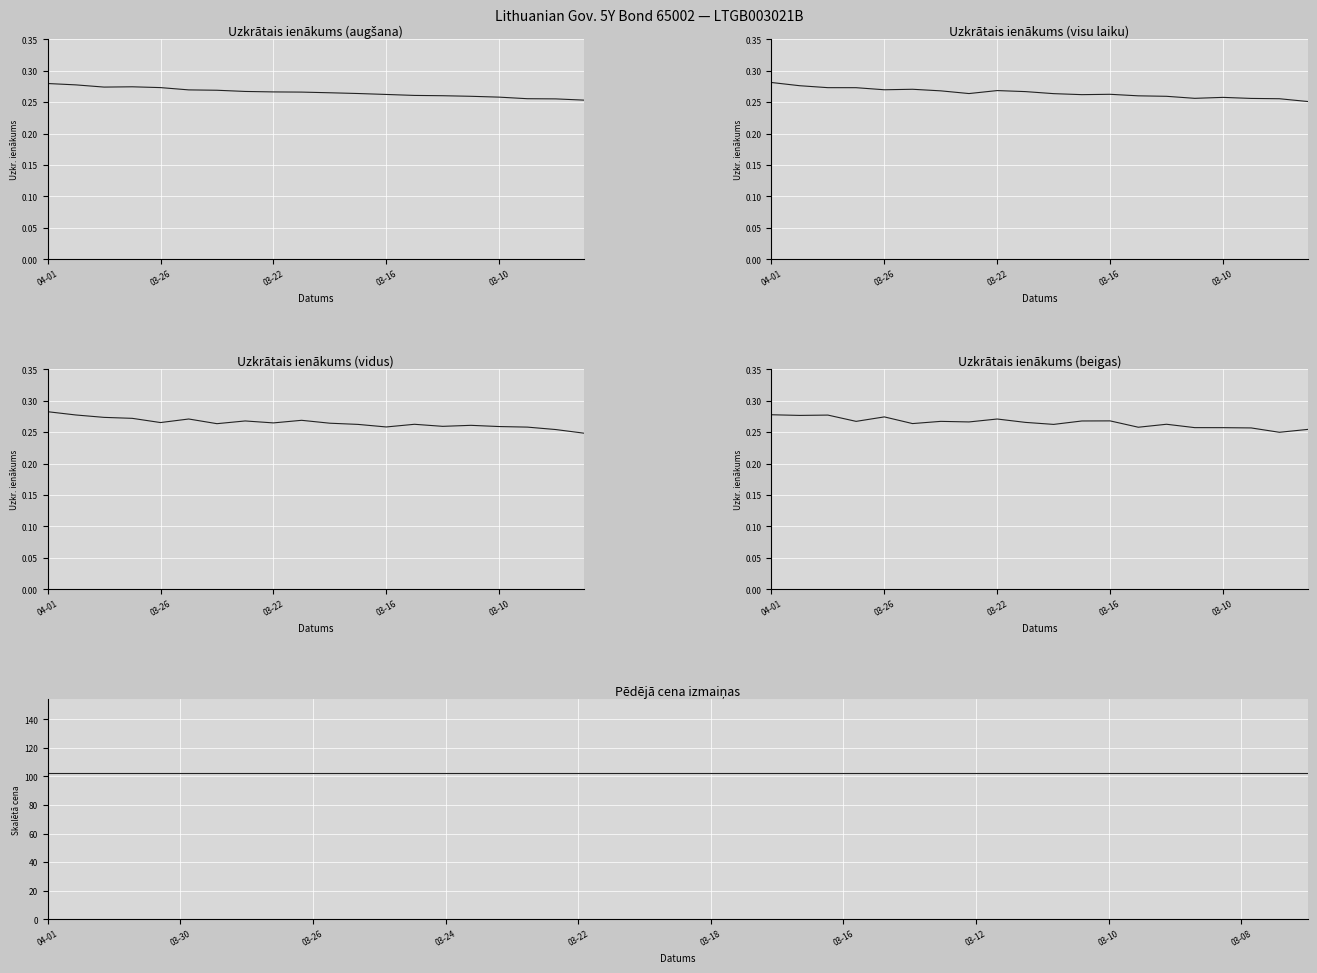

Is the value of Uzkrātais ienākums at 5 greater than the value of Pēdējā cena (scaled) at 03-22?

No